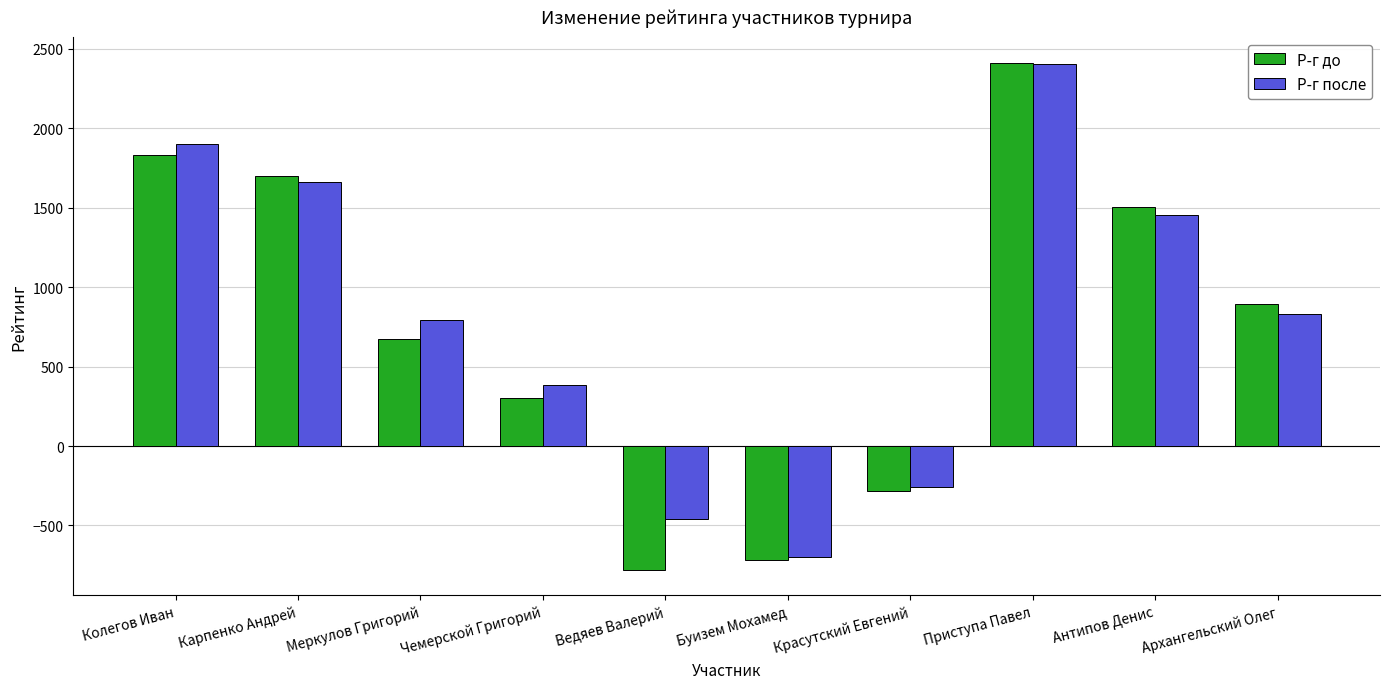

Which label corresponds to the smallest value in the chart?

Ведяев Валерий